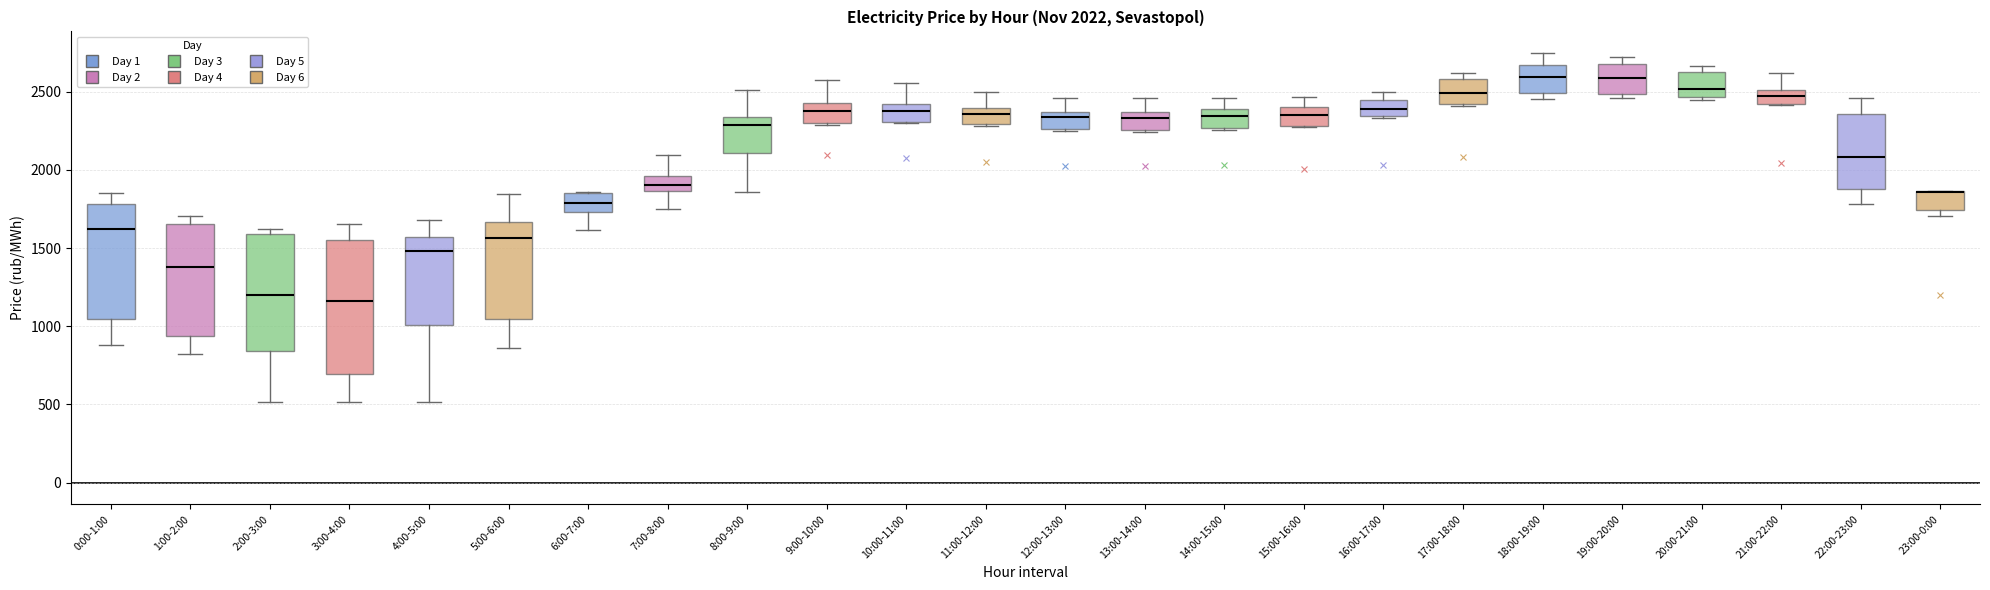

Comparing the boxes themselves (not the whiskers), which one is the tallest?

3:00-4:00